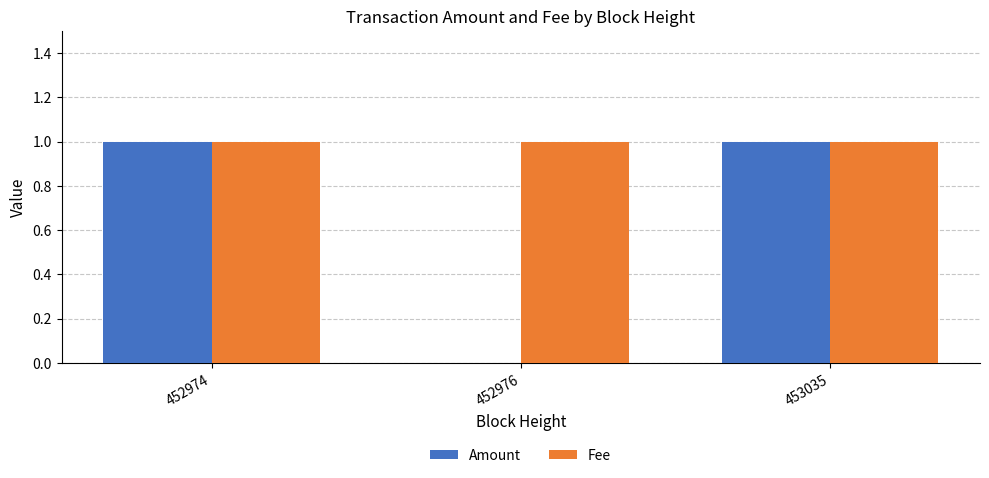

Reading left to right, extract all data points from this chart.

Amount: 452974=1	452976=0	453035=1
Fee: 452974=1	452976=1	453035=1